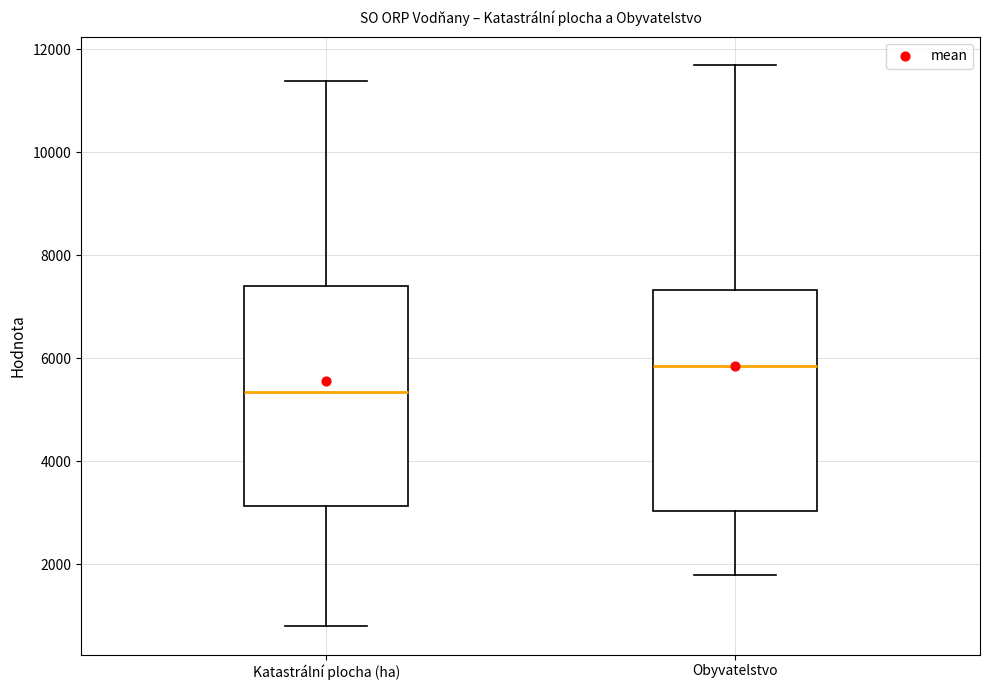

Which box's median line is the highest?

Obyvatelstvo